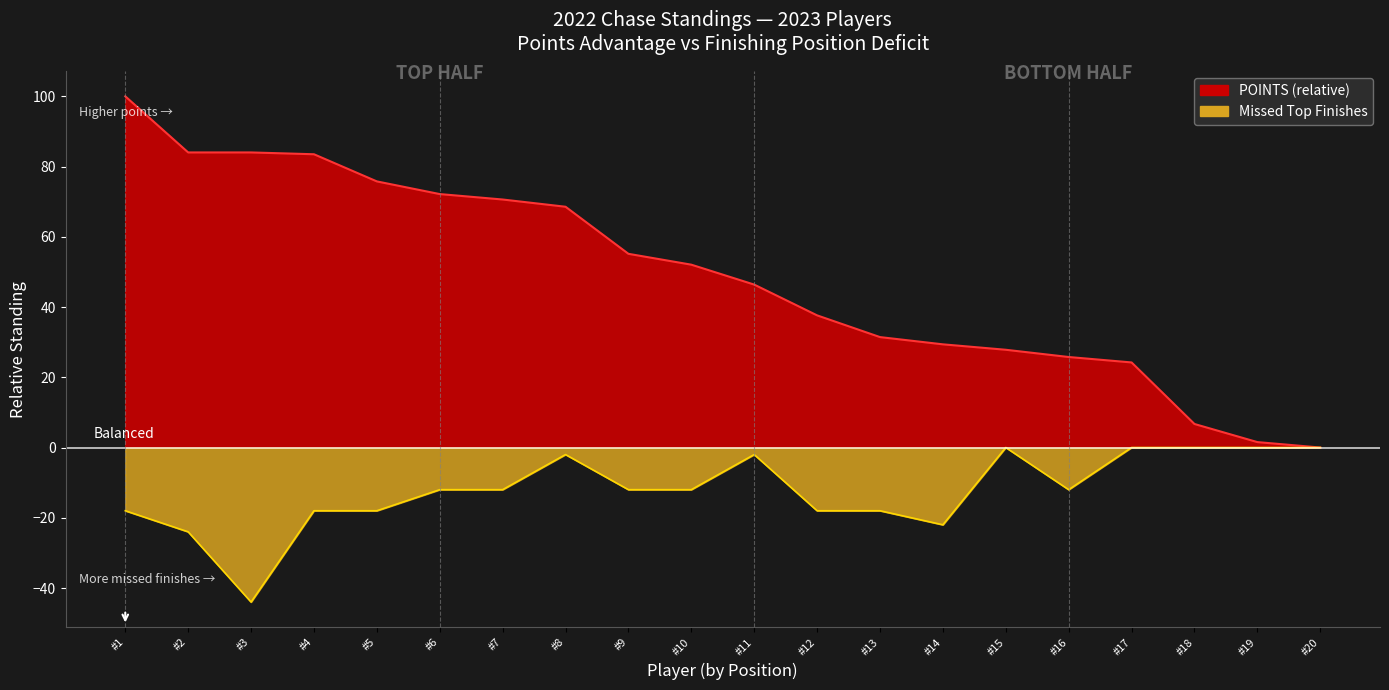

What is the difference between the POINTS trend values at #1 and #4?

16.5